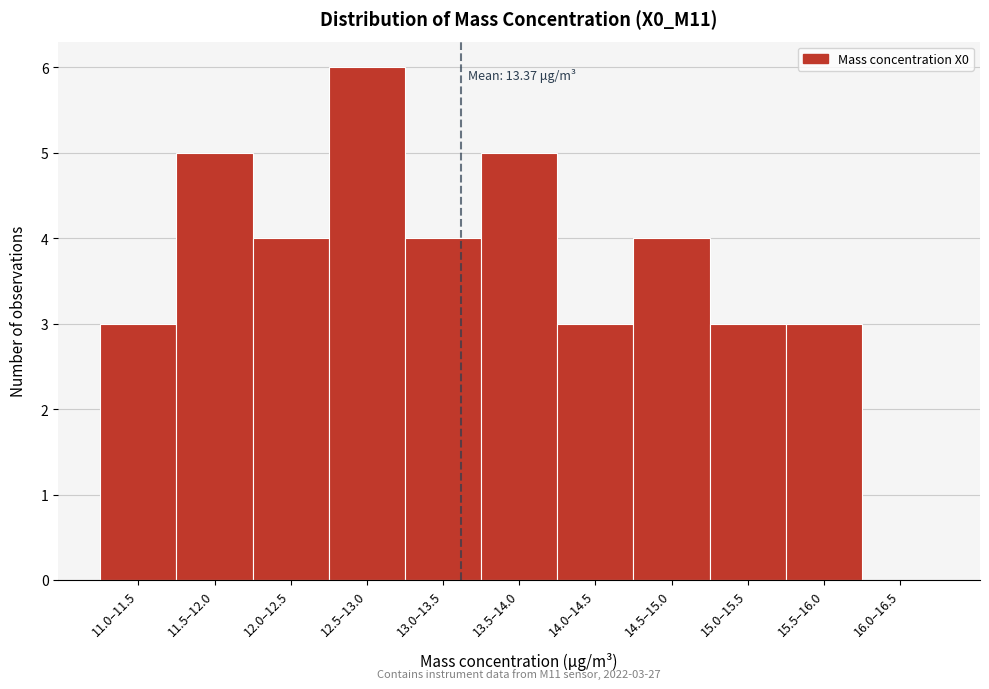

Reading left to right, transcribe all the data shown in this chart.

11.0–11.5=3	11.5–12.0=5	12.0–12.5=4	12.5–13.0=6	13.0–13.5=4	13.5–14.0=5	14.0–14.5=3	14.5–15.0=4	15.0–15.5=3	15.5–16.0=3	16.0–16.5=0